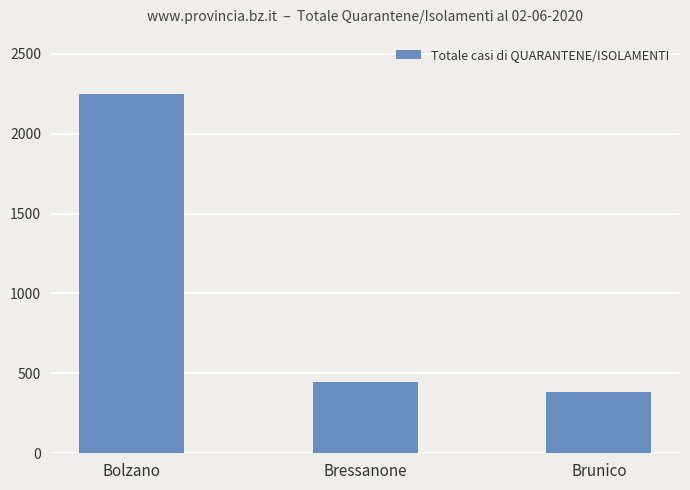

What is the difference between the maximum and minimum values?

1867